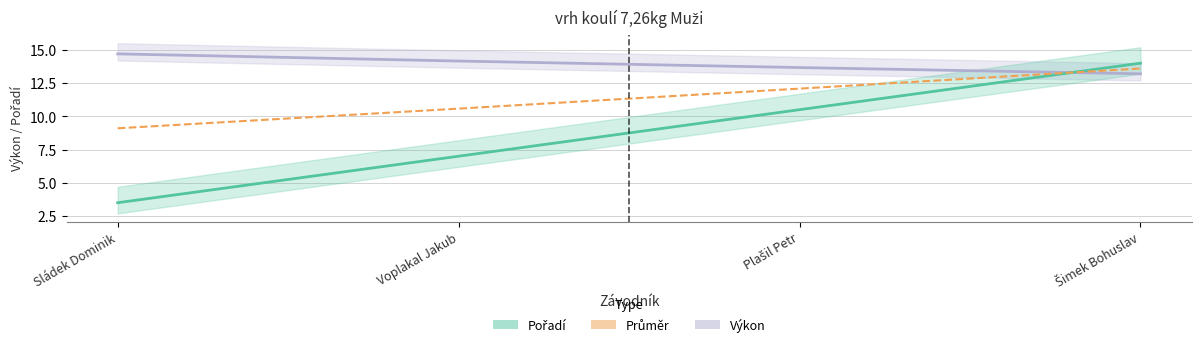

What is the label of the 2nd point from the left?

Voplakal Jakub